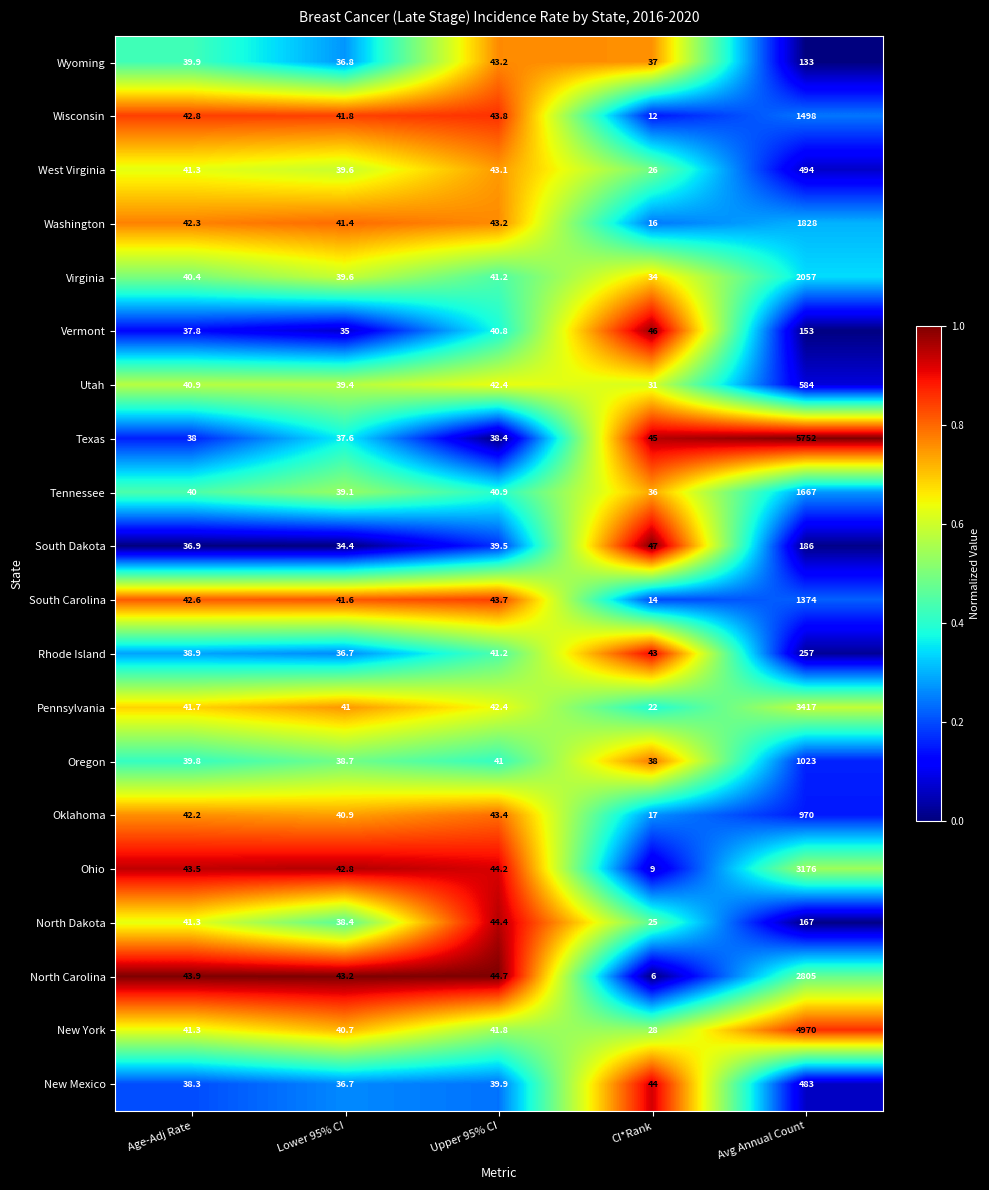

At which category is the sum across all series the highest?

Avg Annual Count